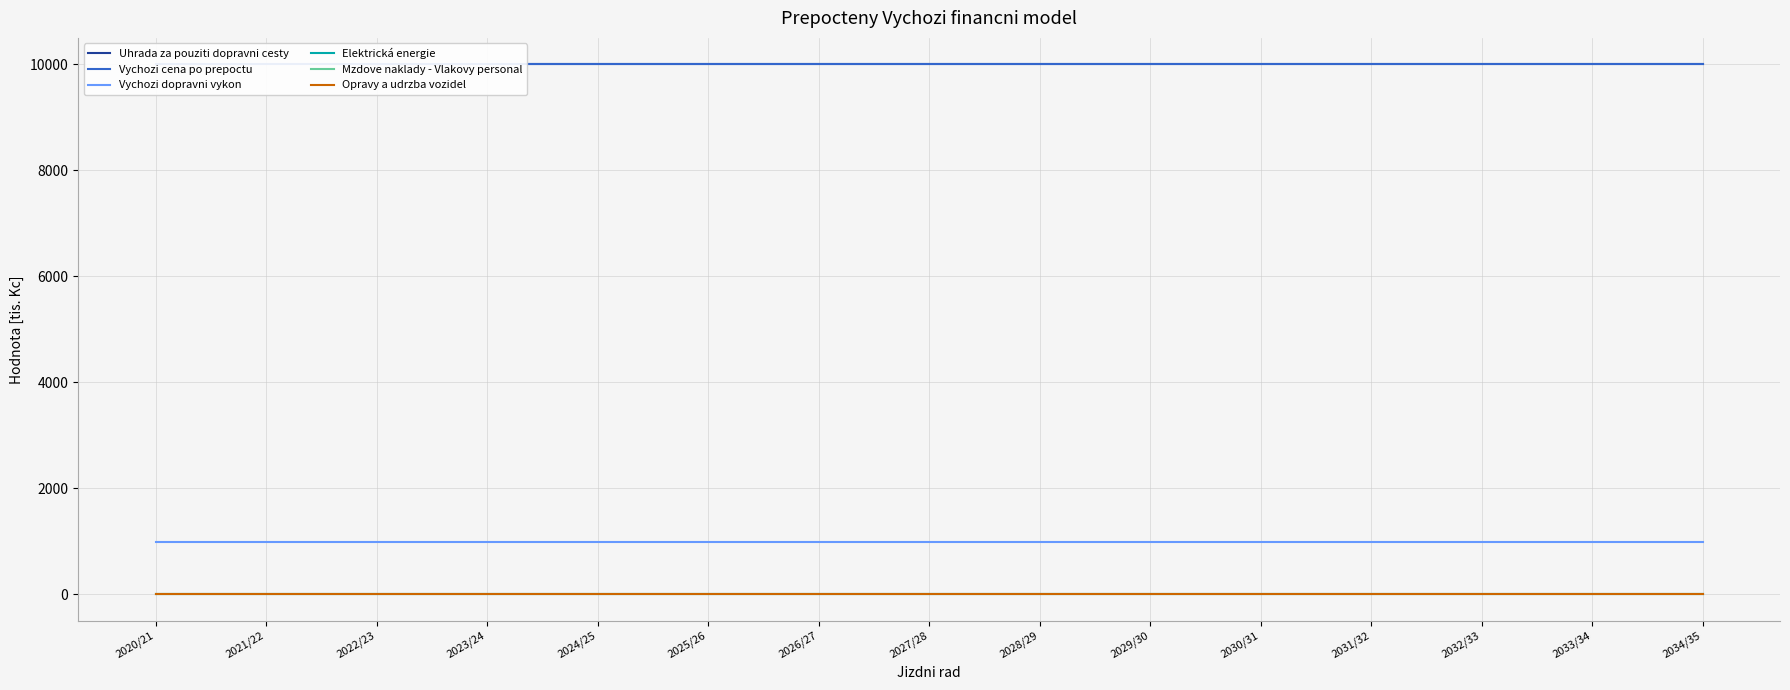

How many data points does each series have?

15